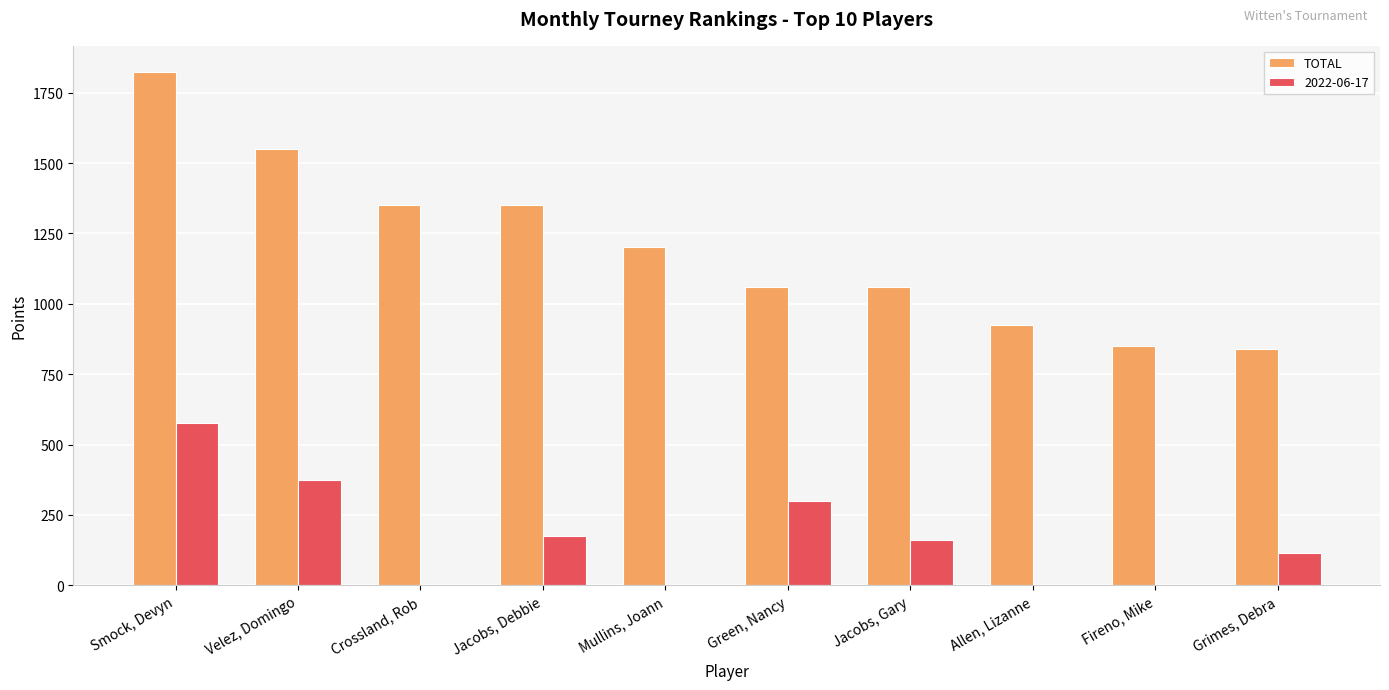

How many categories are shown in the chart?

10